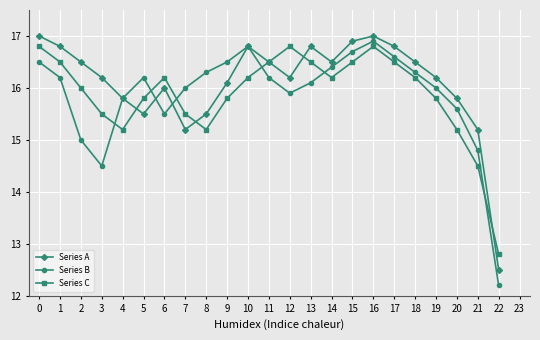

What is the value of the Series A point at the 17th from the left?

17.0